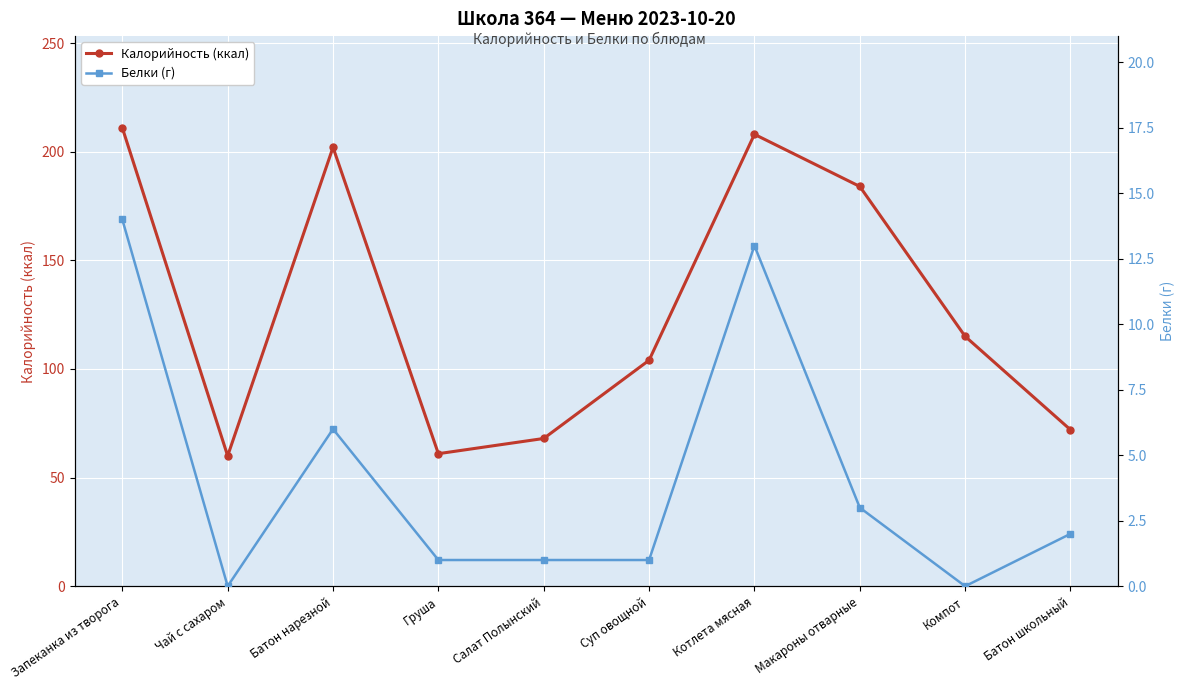

At how many categories does at least one series exceed 159?

4